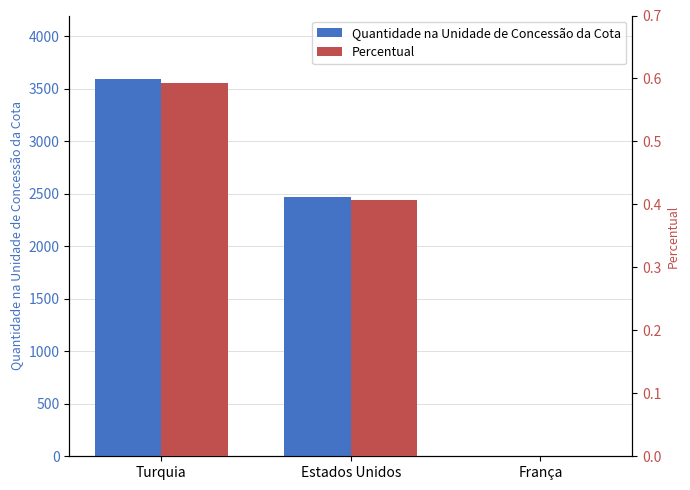

Reading left to right, extract all data points from this chart.

Quantidade na Unidade de Concessão da Cota: 3599.5	2469.8	0.5
Percentual: 0.6	0.4	0.0